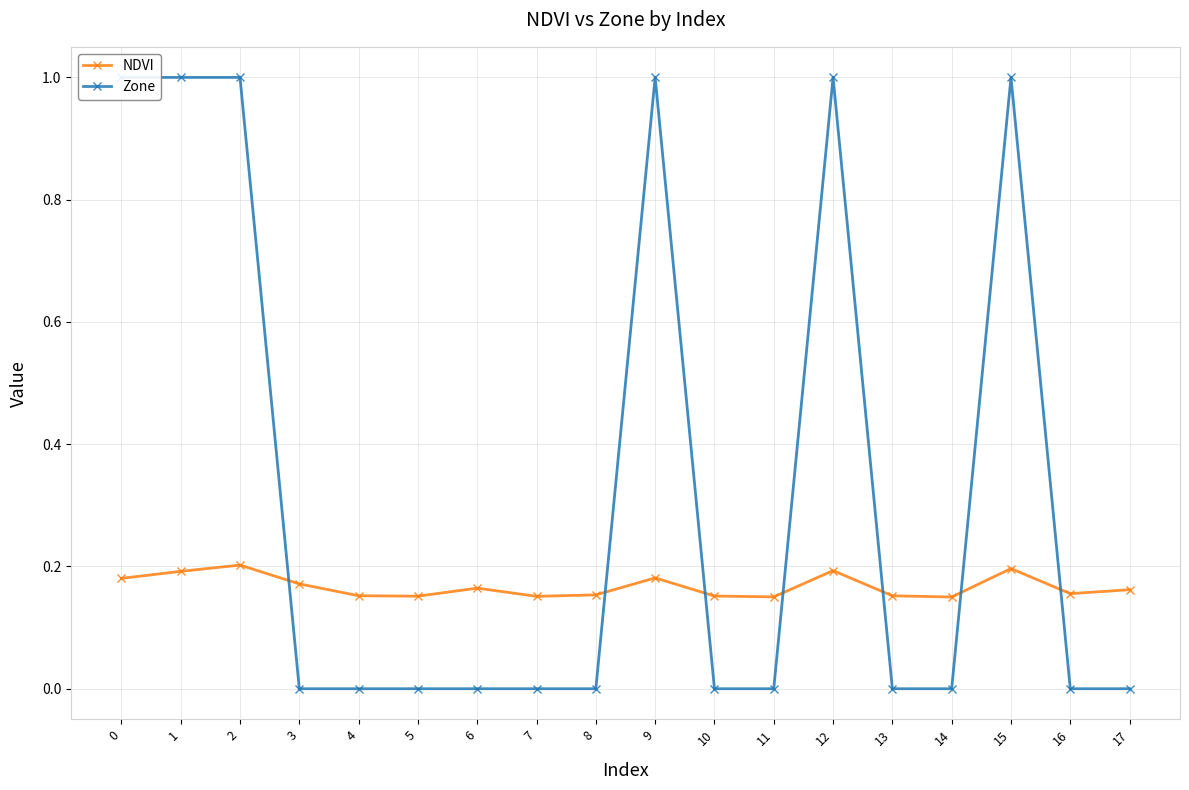

In NDVI, how many points are higher than both neighbors (excluding endpoints)?

5